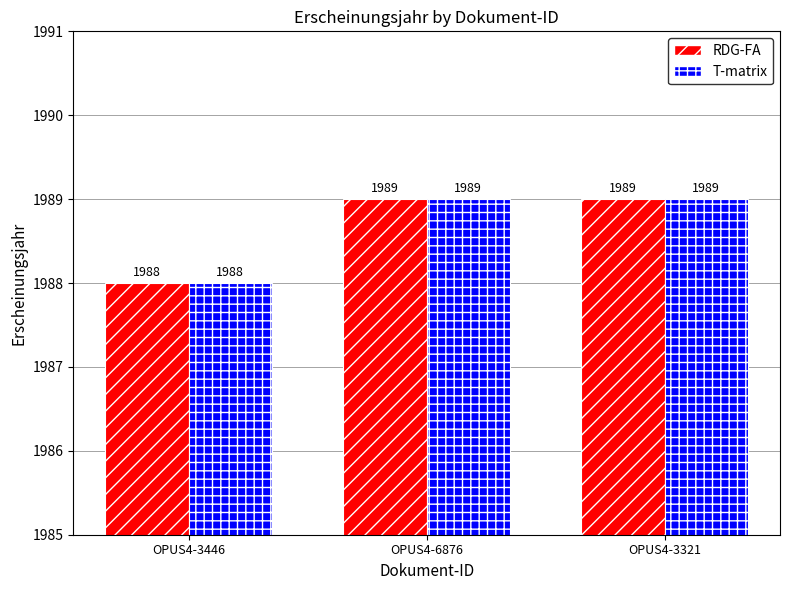

The value of T-matrix at OPUS4-3446 is 1988. True or false?

True